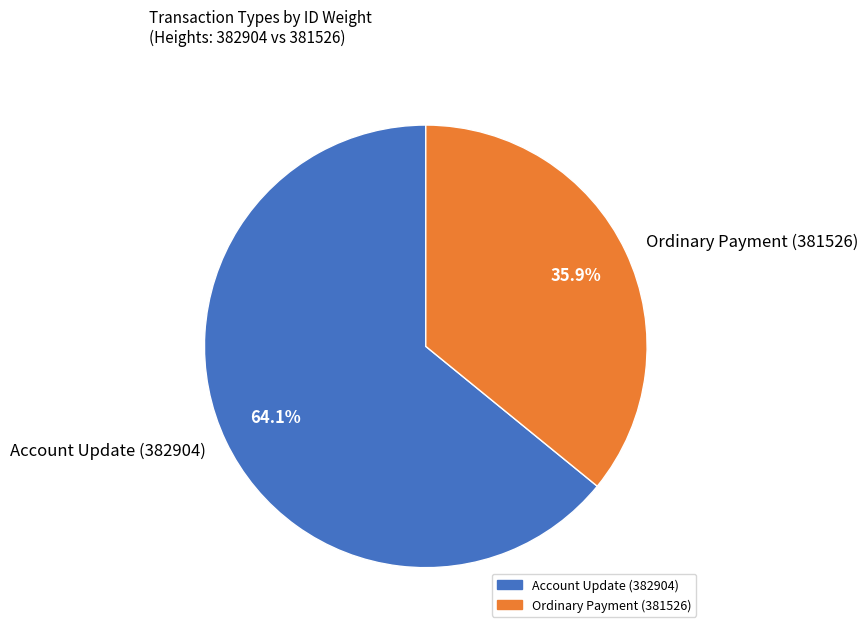

What is the smallest slice in the pie chart?

Ordinary Payment (381526)